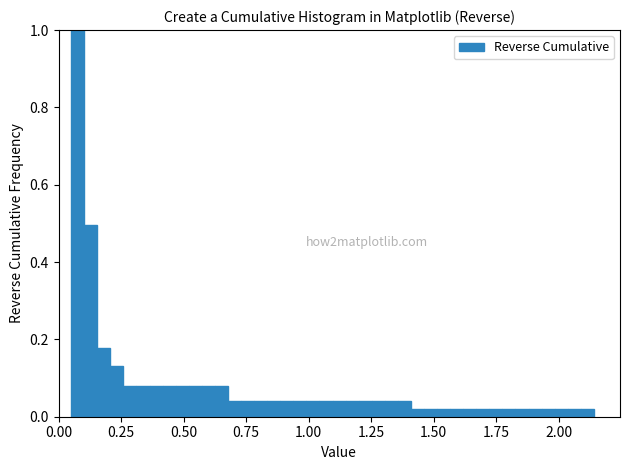

Around what value on the x-axis is the tallest bar? Give the approximate position of its centre, as read against the axis.

0.10